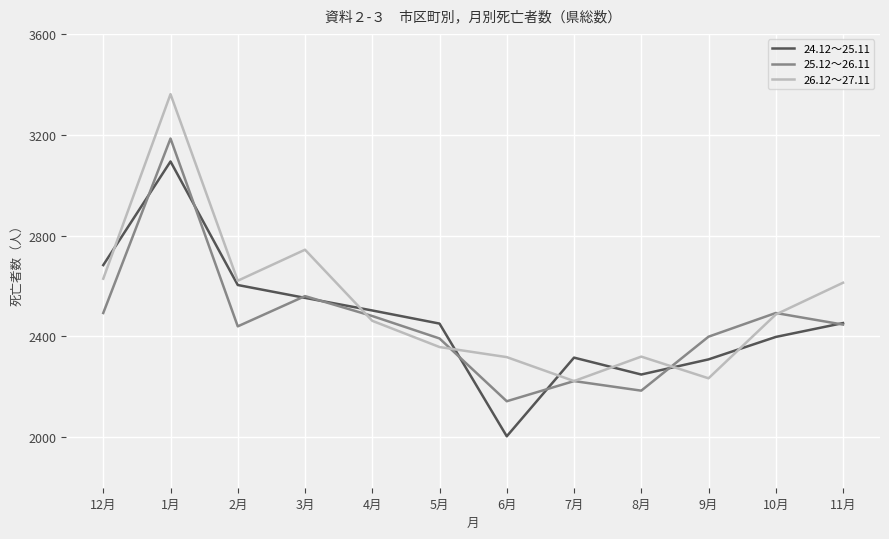

What is the sum of all 26.12～27.11 values?

30370